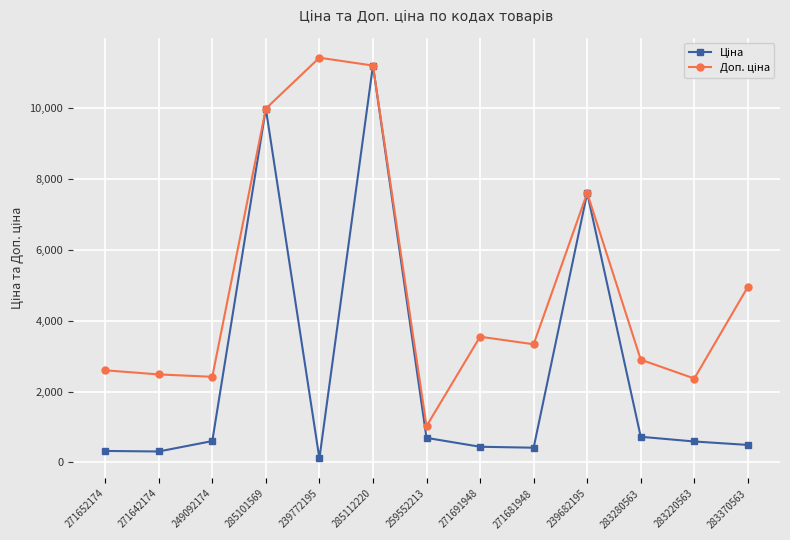

At which category is the sum across all series the highest?

285112220